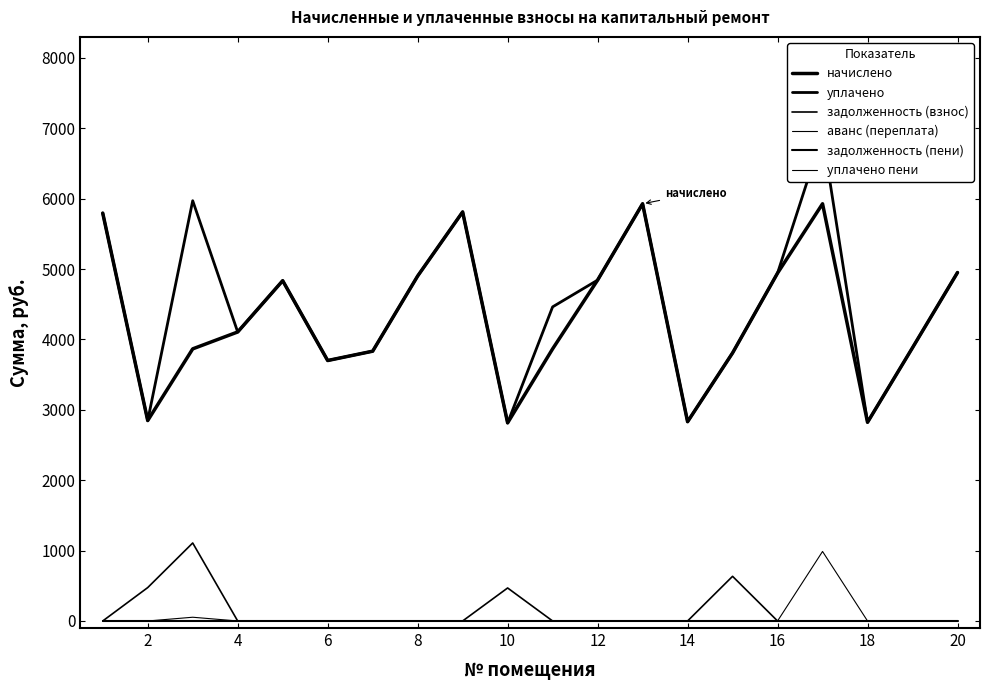

How many interior local peaks does the начислено series have?

4